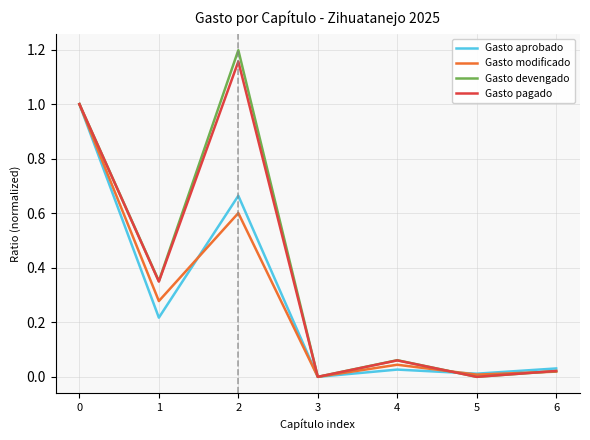

What is the maximum value for Gasto modificado?

1.0